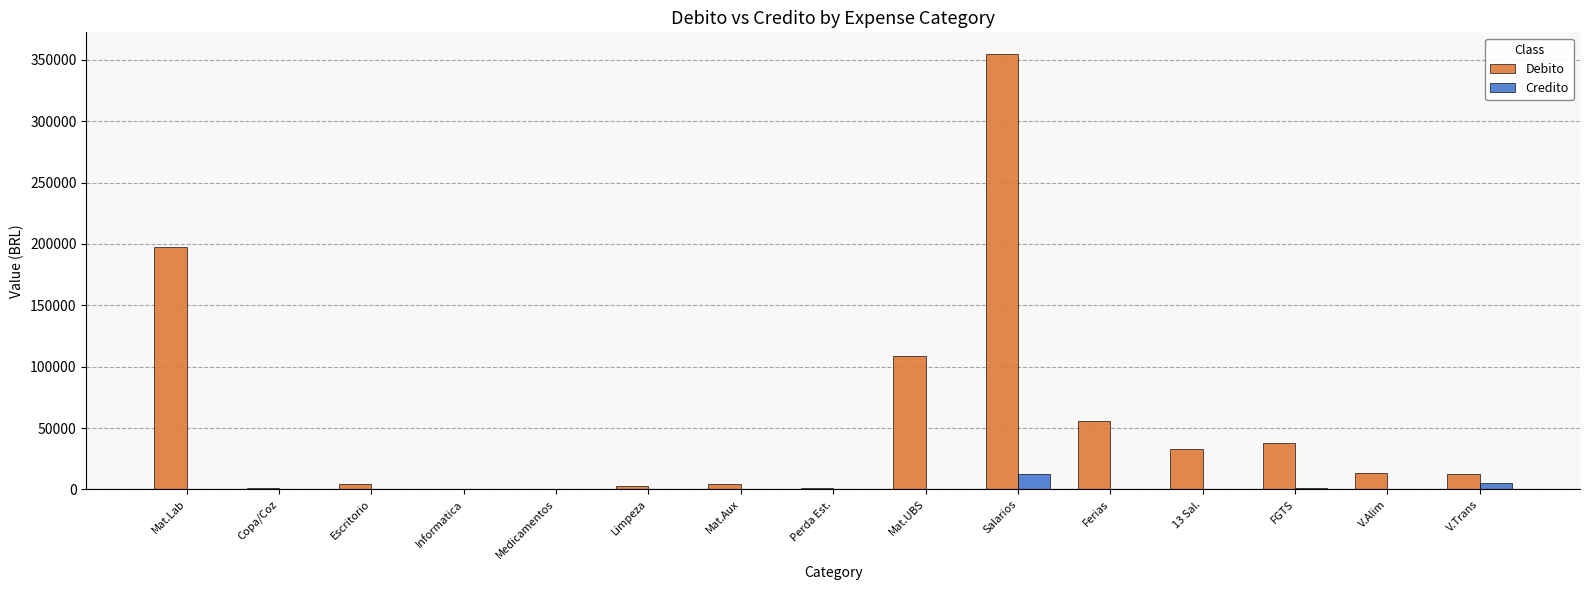

At which category does the chart reach its peak across all series?

Salarios